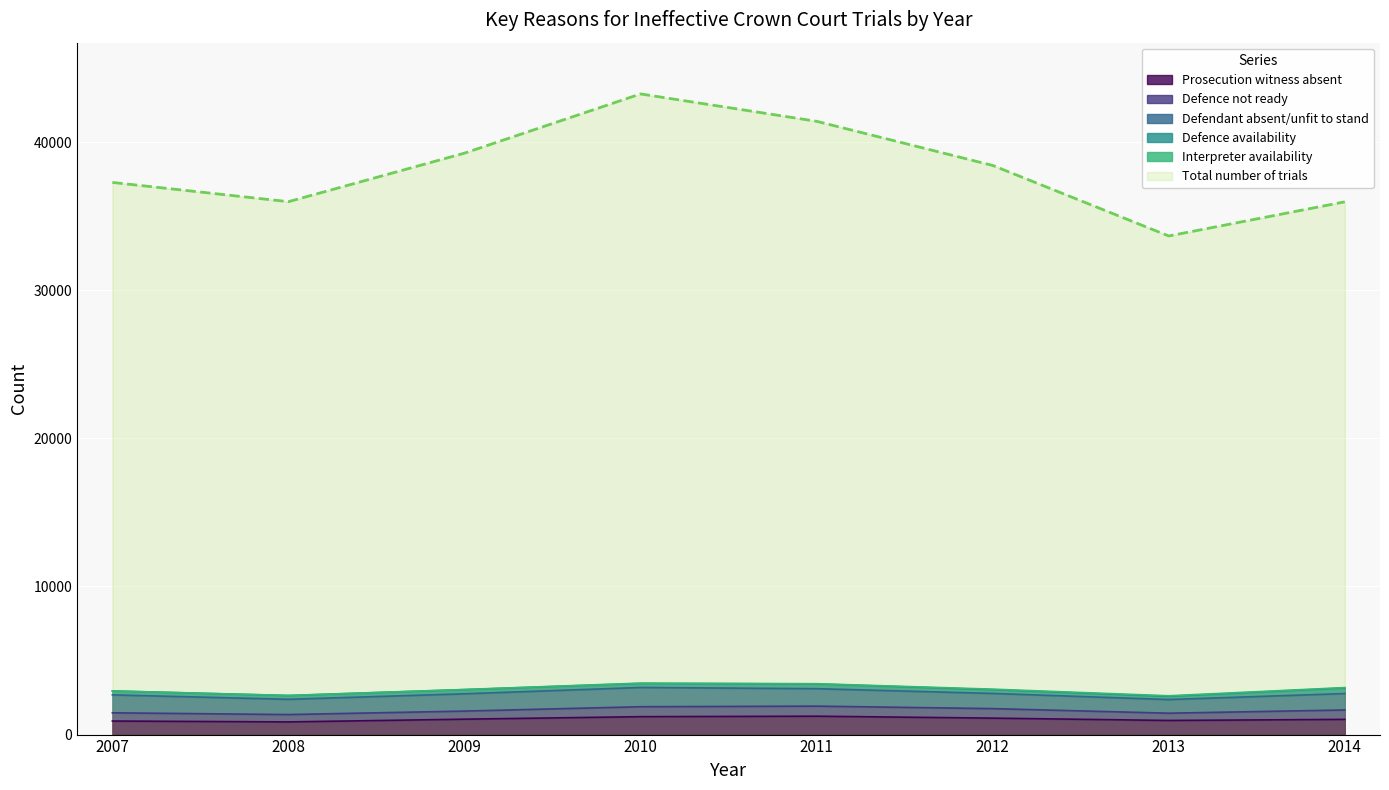

What are all the series names shown in the legend?

Total number of trials, Interpreter availability, Defence not ready, Defendant absent/unfit to stand, Defence availability, Prosecution witness absent